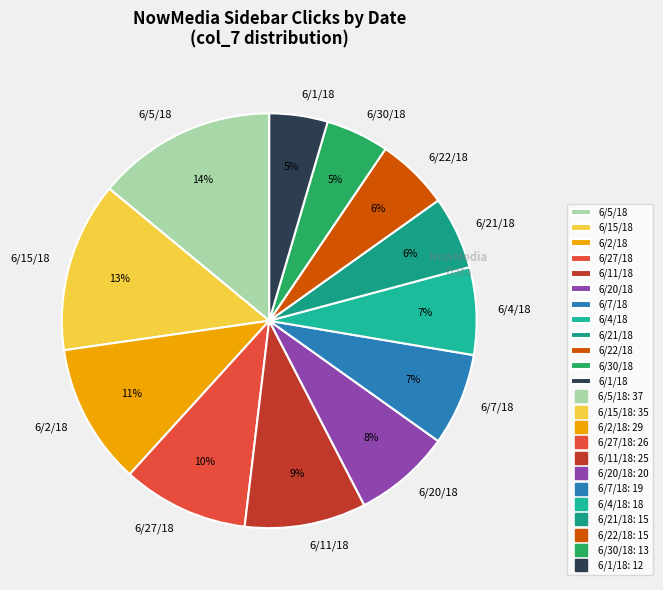

To the nearest percent, what is the average slice percentage?

8%